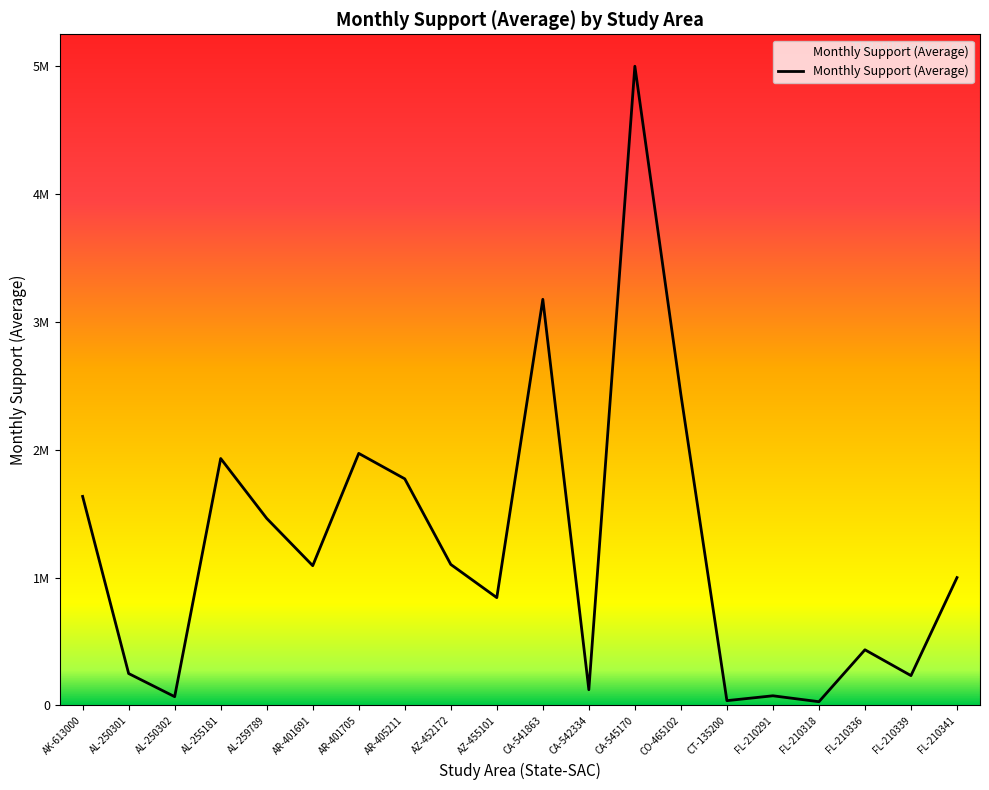

True or false: the data has more than 1 interior local peaks.

True